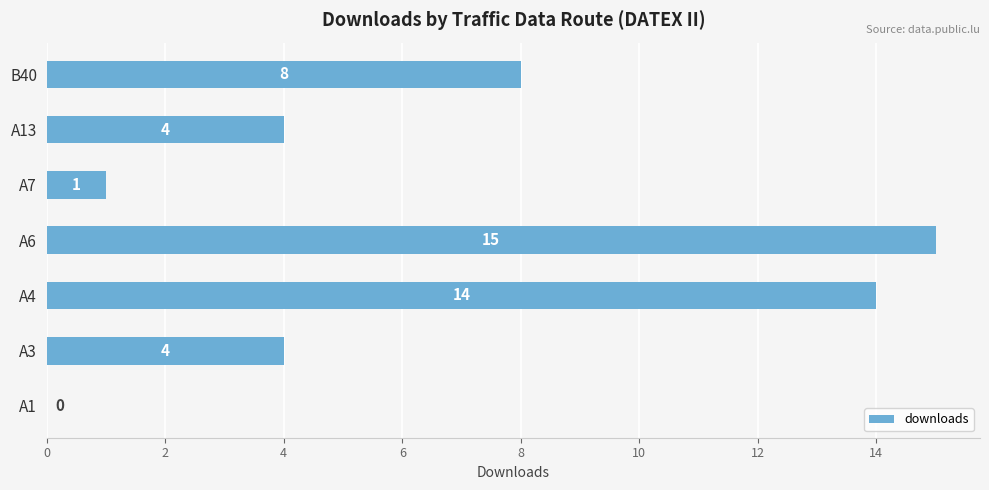

What is the change in value from A7 to A4?

+13